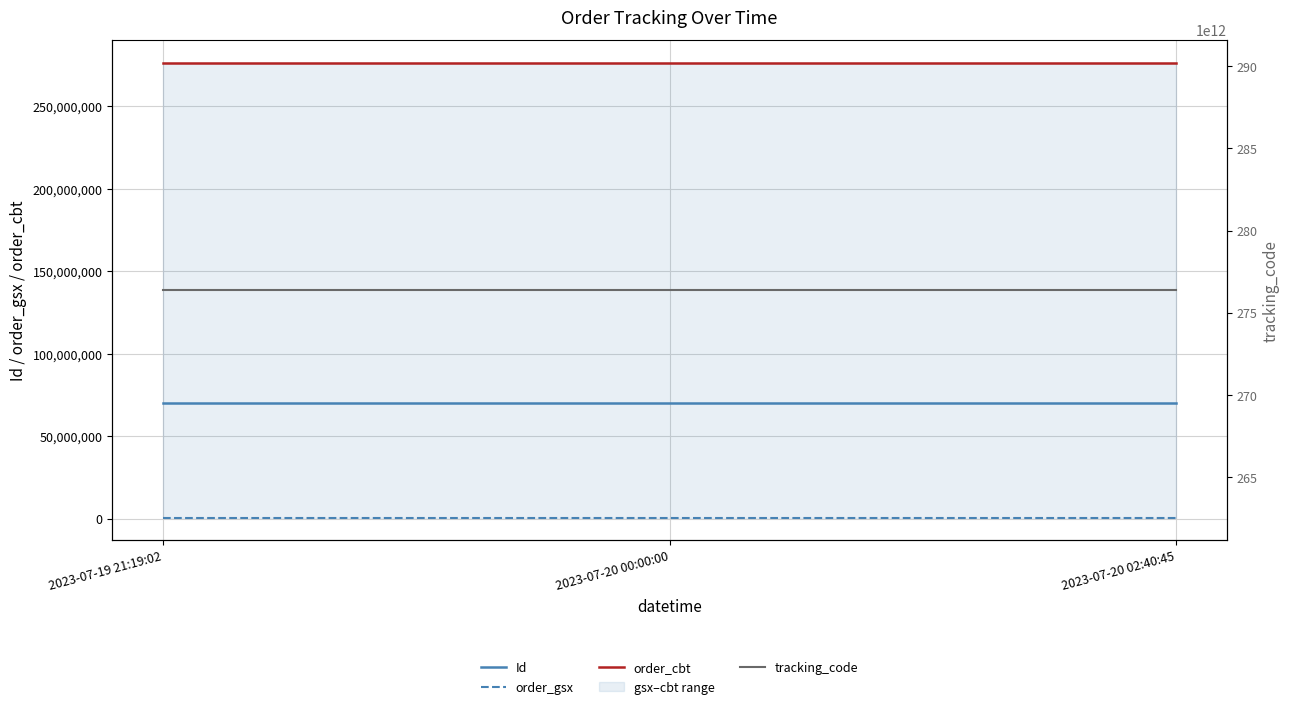

Which series has the largest total across all categories?

tracking_code